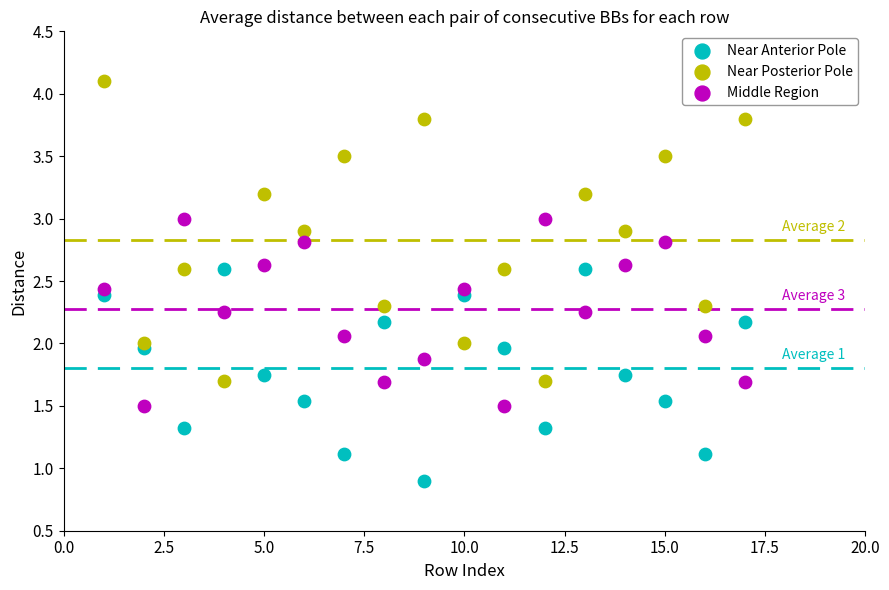

Which series reaches the minimum Y coordinate?

Near Anterior Pole